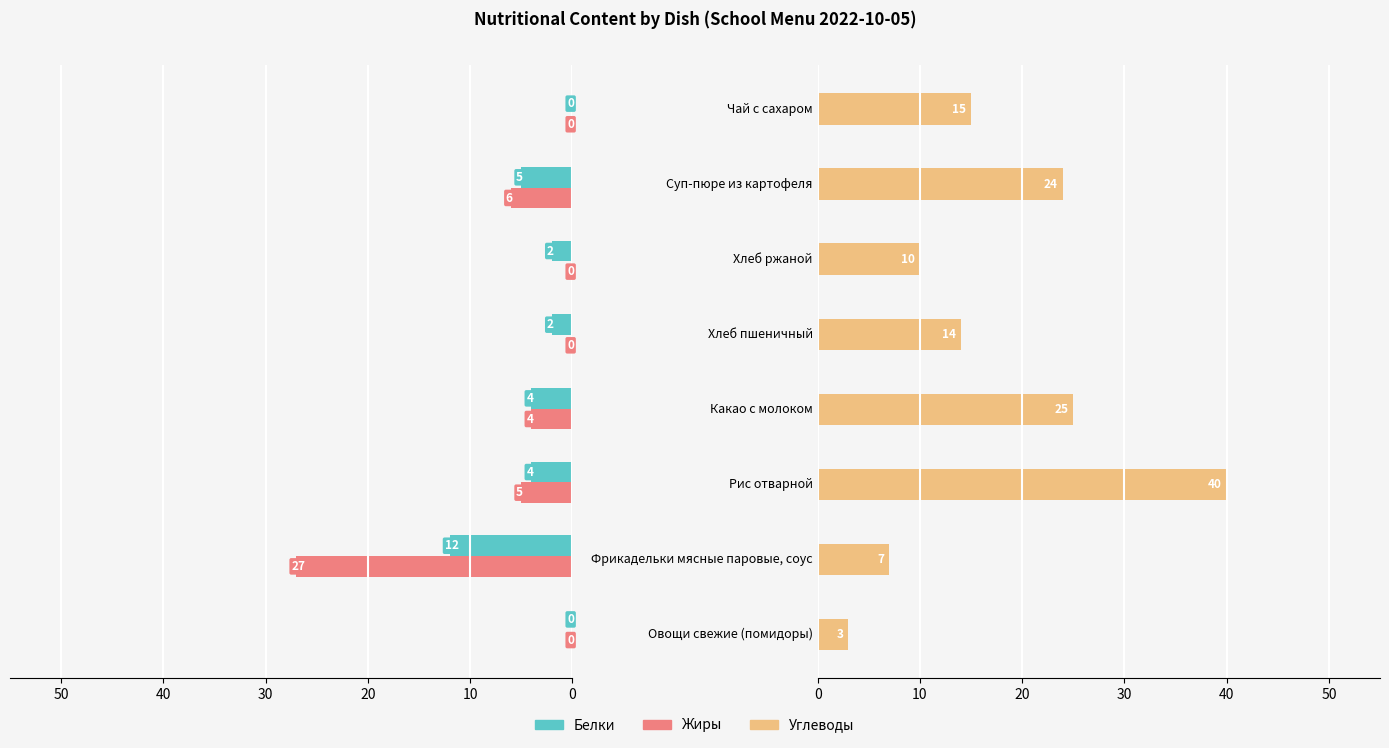

Rank the series by their maximum value, from lowest to highest.

Белки, Жиры, Углеводы